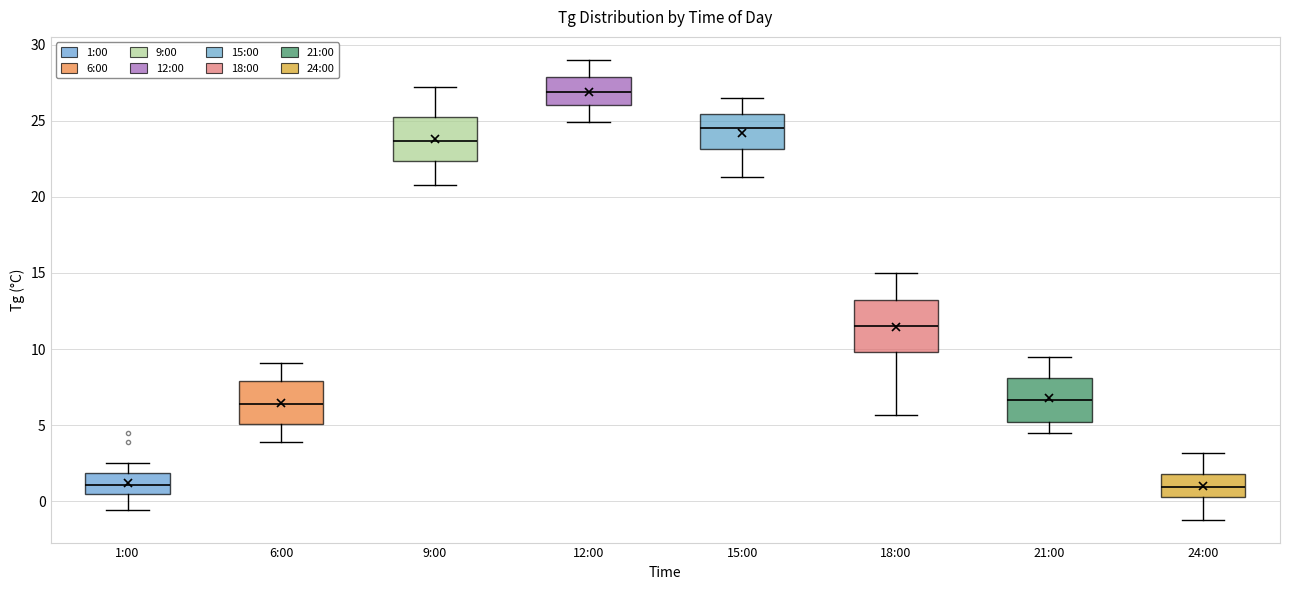

Reading left to right, read every box against the y-axis: the position of its median line, the range the box covers, and the ends of its whiskers. The values are not printed on the chart, so give them approximately, as read against the axis.

1:00: median 1.0, box 0.5 to 2.0, whiskers -0.5 to 2.5
6:00: median 6.5, box 5.0 to 8.0, whiskers 4.0 to 9.0
9:00: median 23.5, box 22.5 to 25.5, whiskers 21.0 to 27.0
12:00: median 27.0, box 26.0 to 28.0, whiskers 25.0 to 29.0
15:00: median 24.5, box 23.0 to 25.5, whiskers 21.5 to 26.5
18:00: median 11.5, box 10.0 to 13.0, whiskers 5.5 to 15.0
21:00: median 6.5, box 5.0 to 8.0, whiskers 4.5 to 9.5
24:00: median 1.0, box 0.5 to 2.0, whiskers -1.0 to 3.0